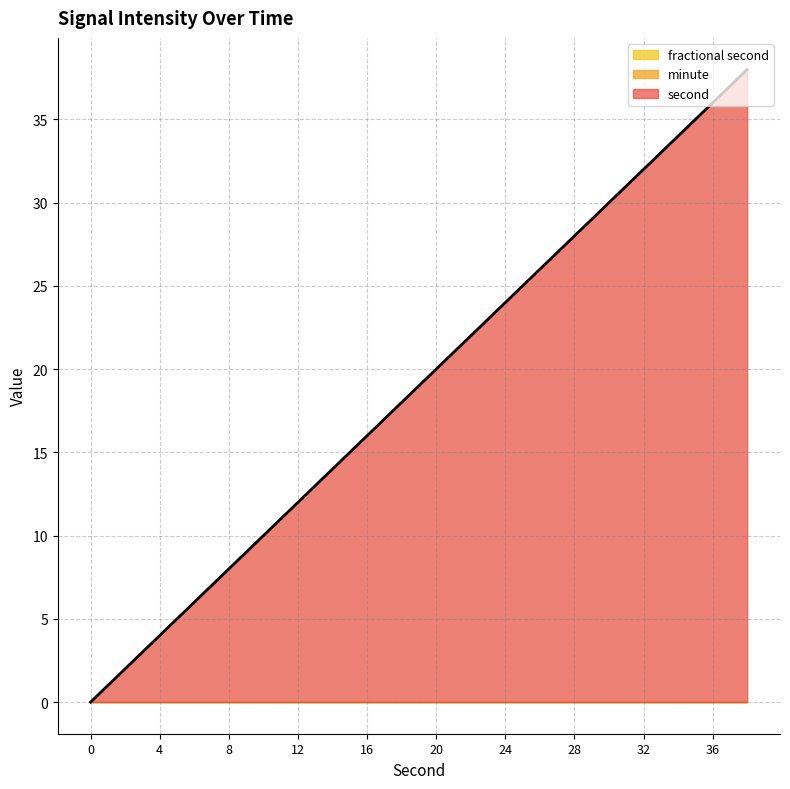

Does the chart have visible grid lines?

Yes